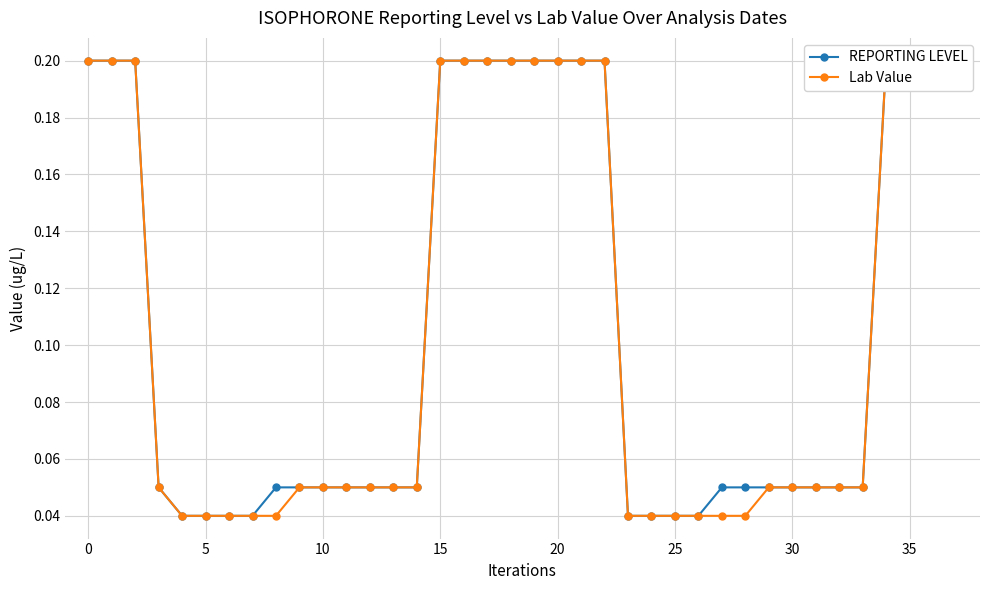

What is the sum of all Lab Value values?

4.0